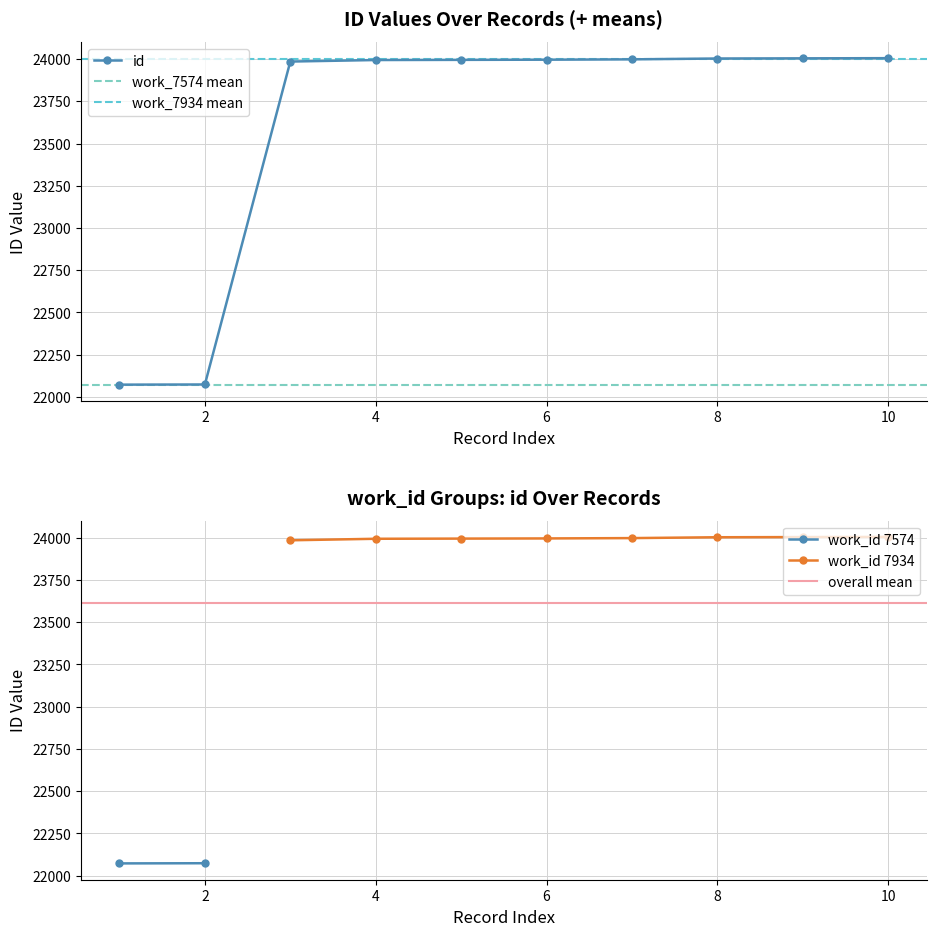

What is the lowest value of the id series?

22073